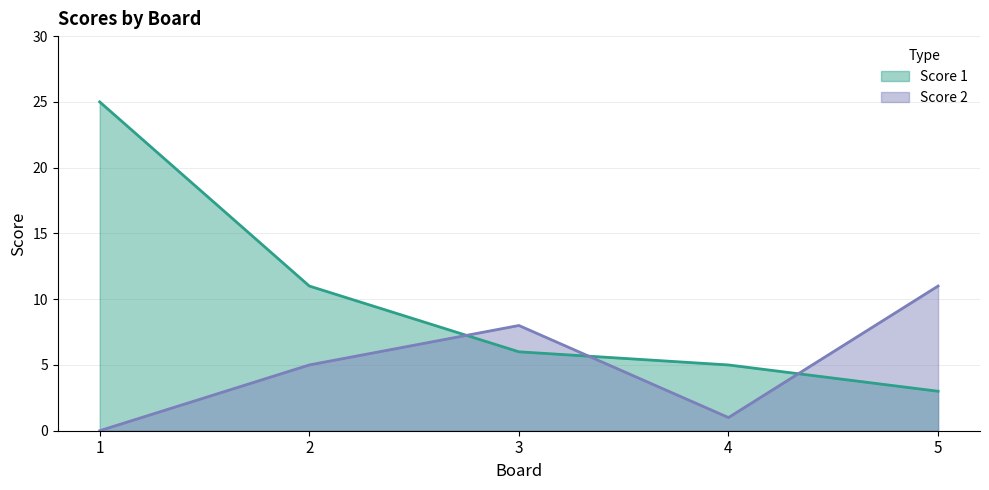

Where is Score 2 nearest to the value 5?

2